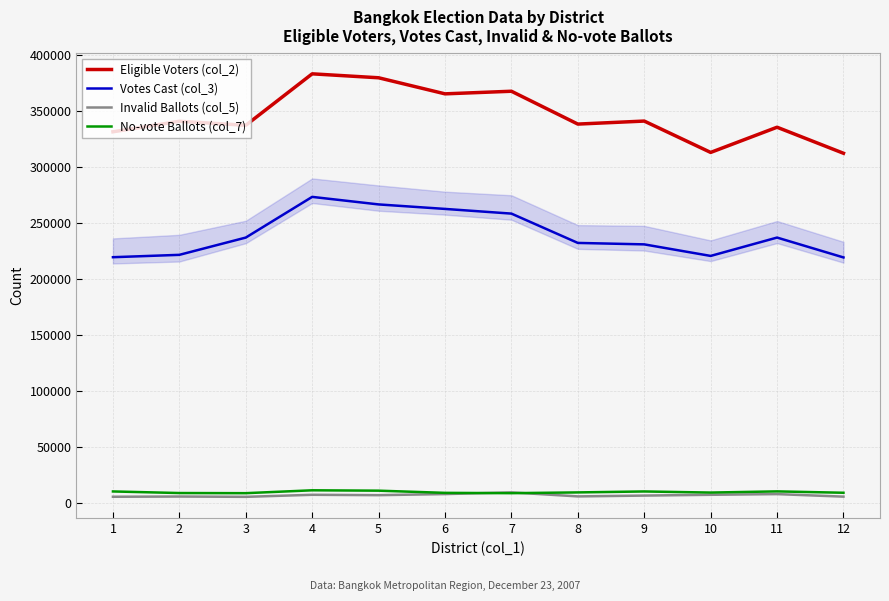

What are all the series names shown in the legend?

Eligible Voters (col_2), Votes Cast (col_3), Invalid Ballots (col_5), No-vote Ballots (col_7)